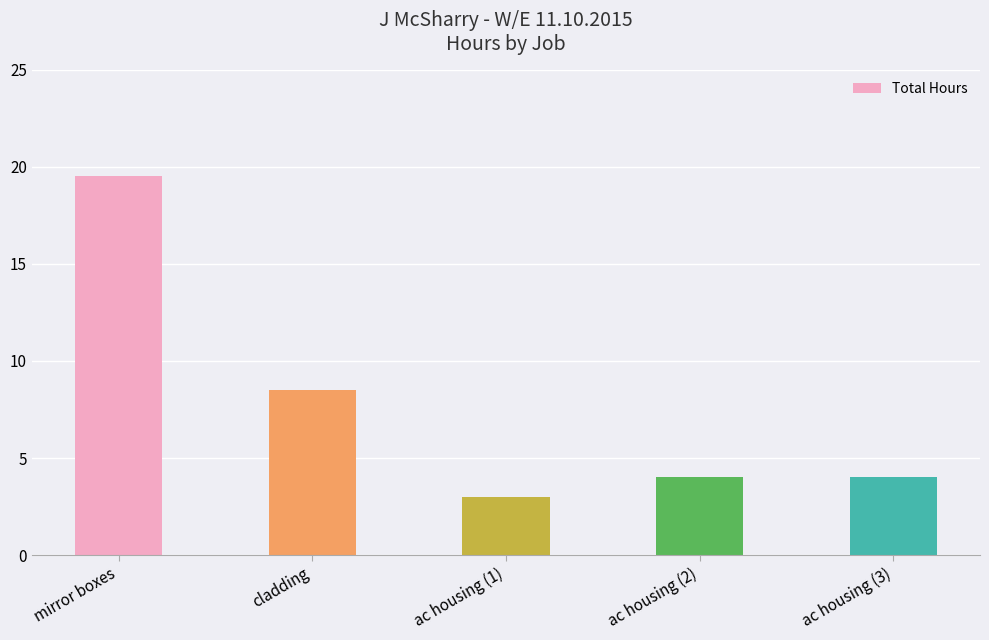

What is the difference between the maximum and second lowest values?

15.5